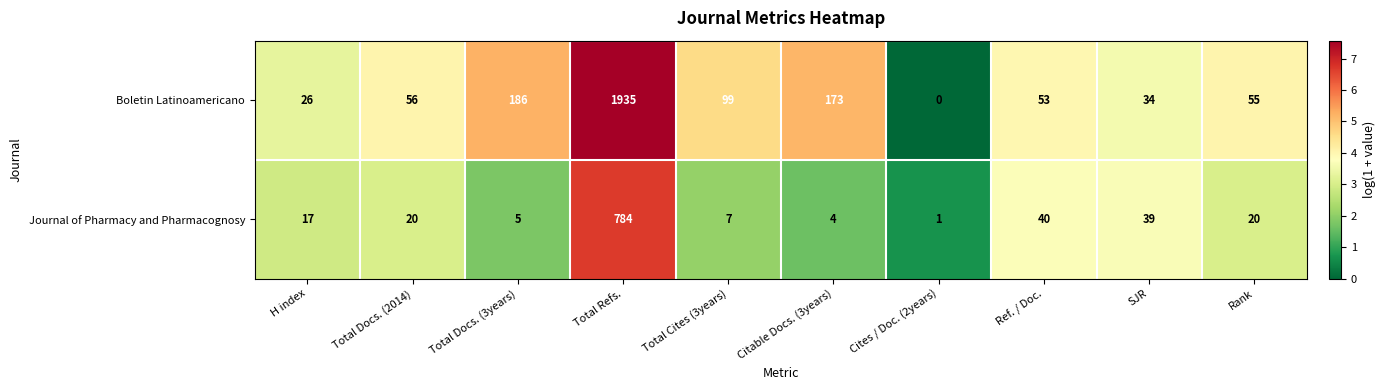

Reading left to right, transcribe all the data shown in this chart.

Boletin Latinoamericano: H index=26	Total Docs. (2014)=56	Total Docs. (3years)=186	Total Refs.=1935	Total Cites (3years)=99	Citable Docs. (3years)=173	Cites / Doc. (2years)=0	Ref. / Doc.=53	SJR=34	Rank=55
Journal of Pharmacy and Pharmacognosy: H index=17	Total Docs. (2014)=20	Total Docs. (3years)=5	Total Refs.=784	Total Cites (3years)=7	Citable Docs. (3years)=4	Cites / Doc. (2years)=1	Ref. / Doc.=40	SJR=39	Rank=20